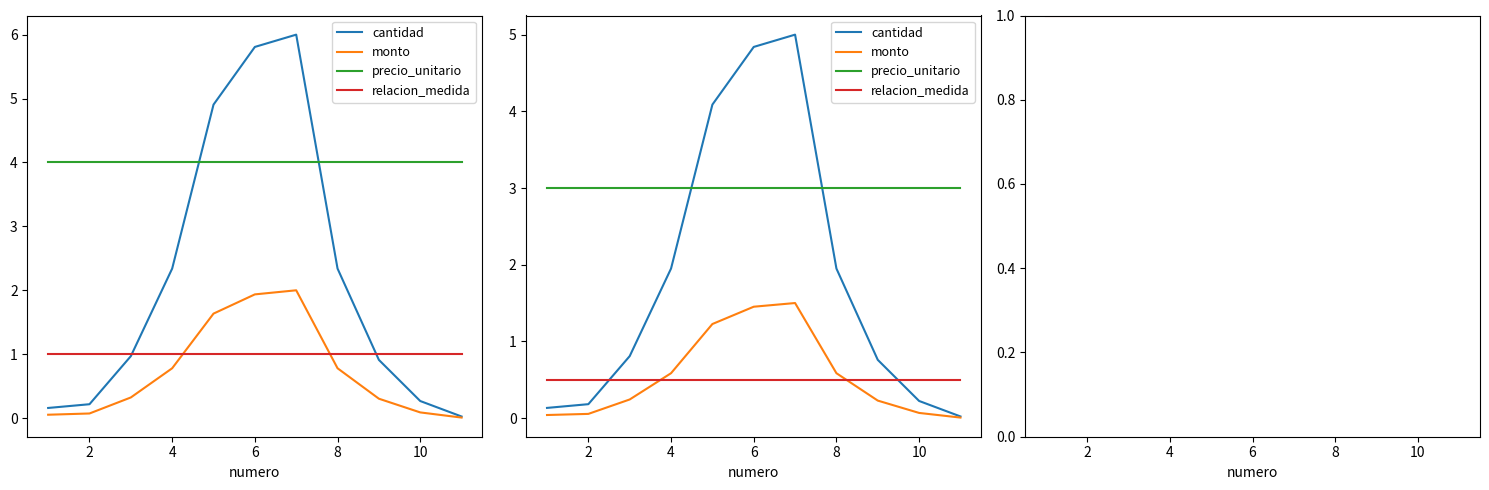

Is the value of cantidad at 8 greater than the value of monto at 9?

Yes